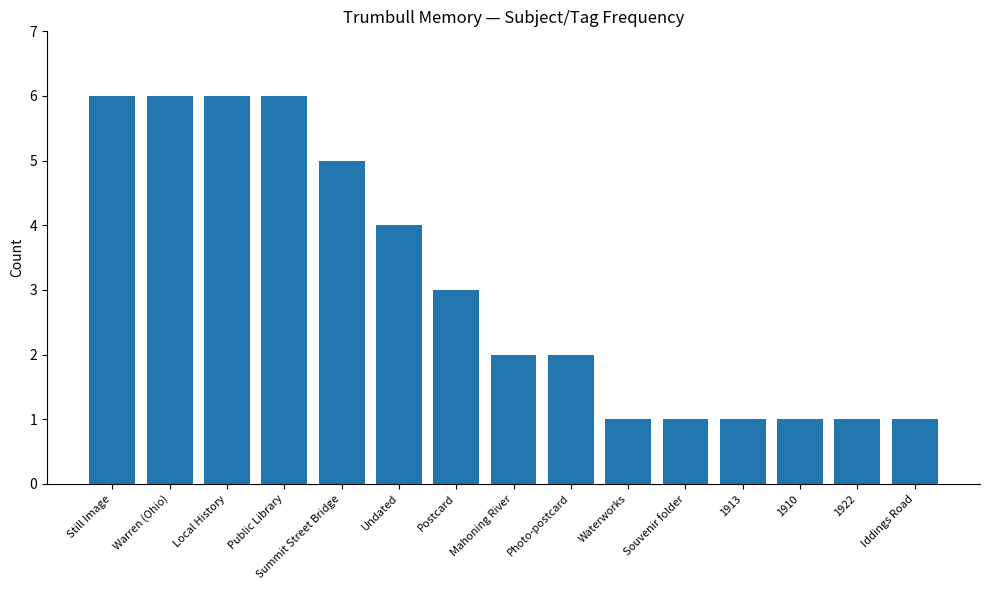

True or false: the data shows 3 at Summit Street Bridge.

False